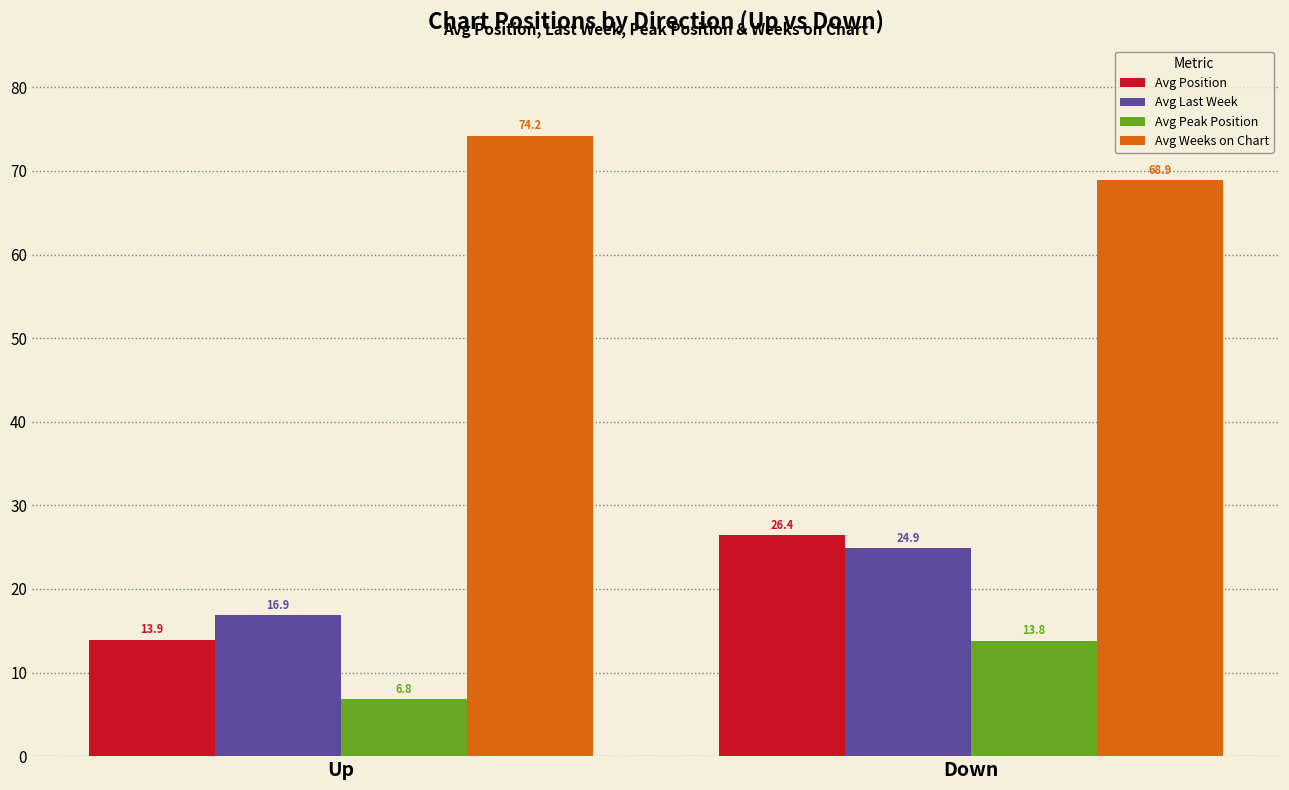

Are the bars horizontal?

No